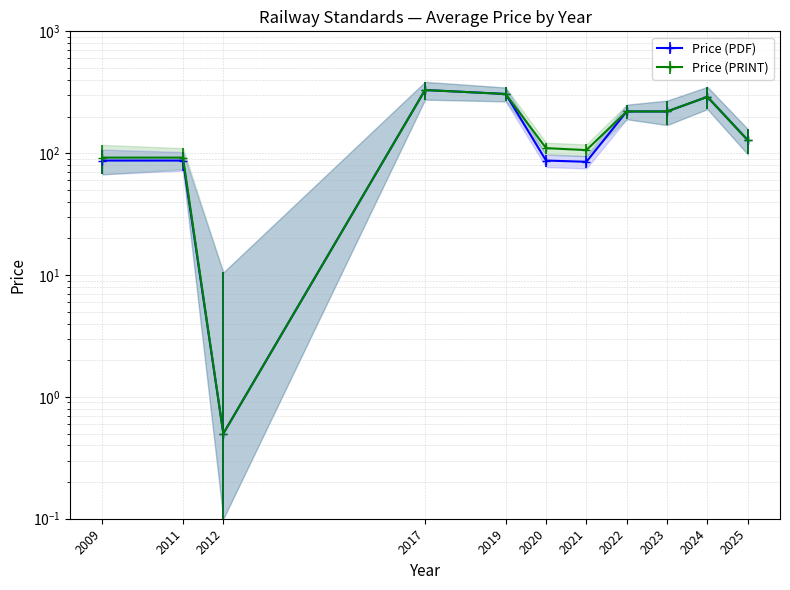

Count the number of data series in this chart.

2